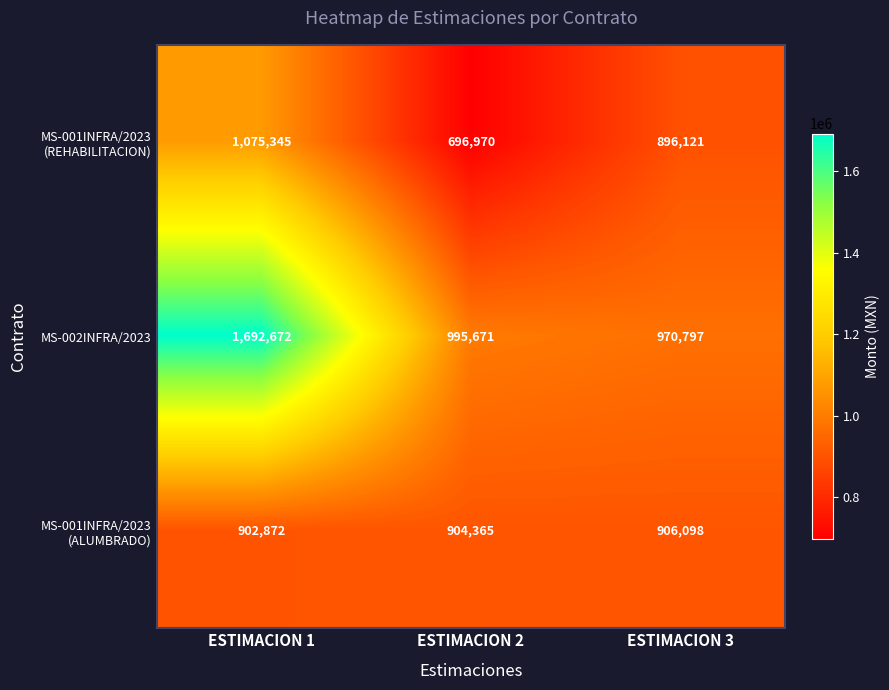

True or false: MS-002INFRA/2023 has a value of 970797 at ESTIMACION 3.

True